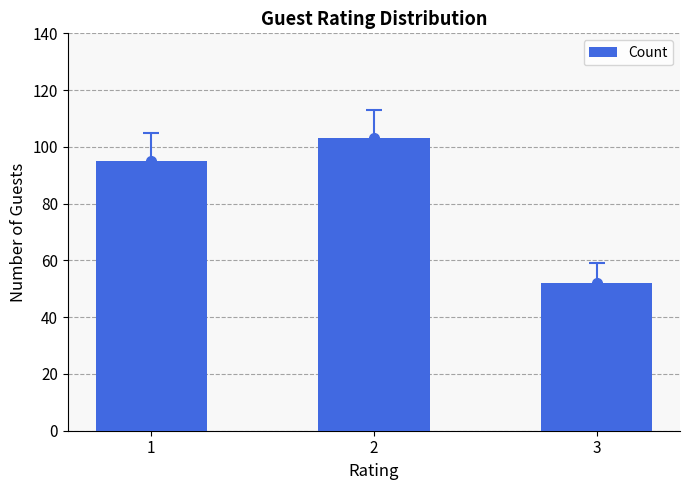

What is the minimum value shown in the chart?

52